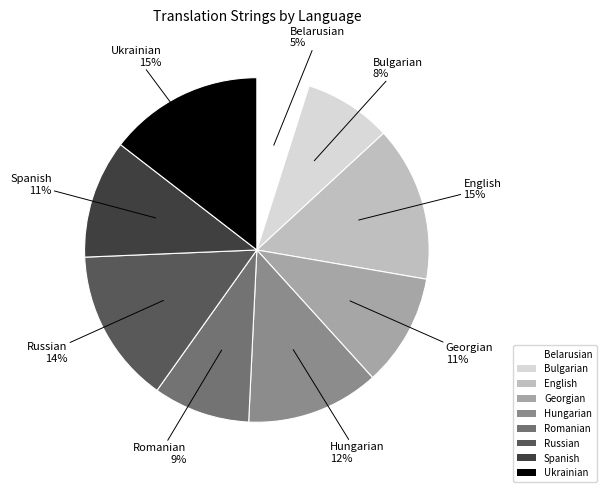

How many slices are in this pie chart?

9